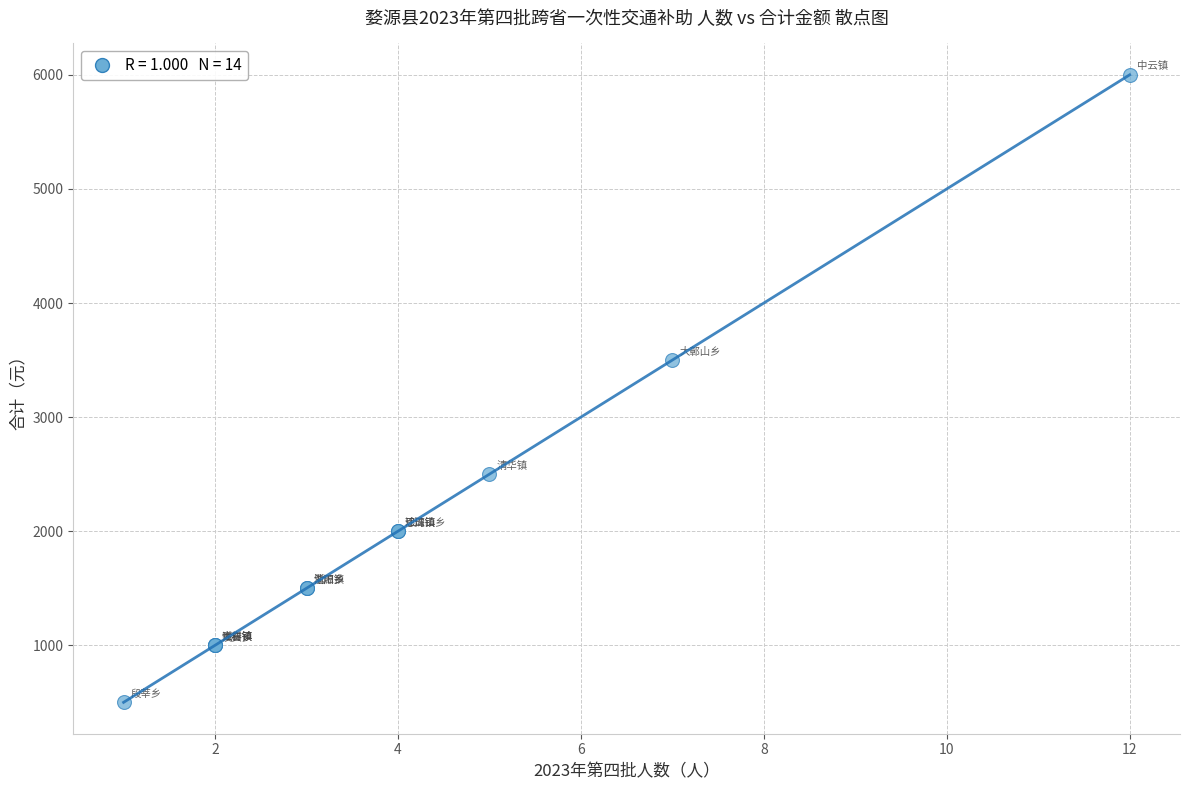

What Y value in the scatter plot is closest to 3250?

3500